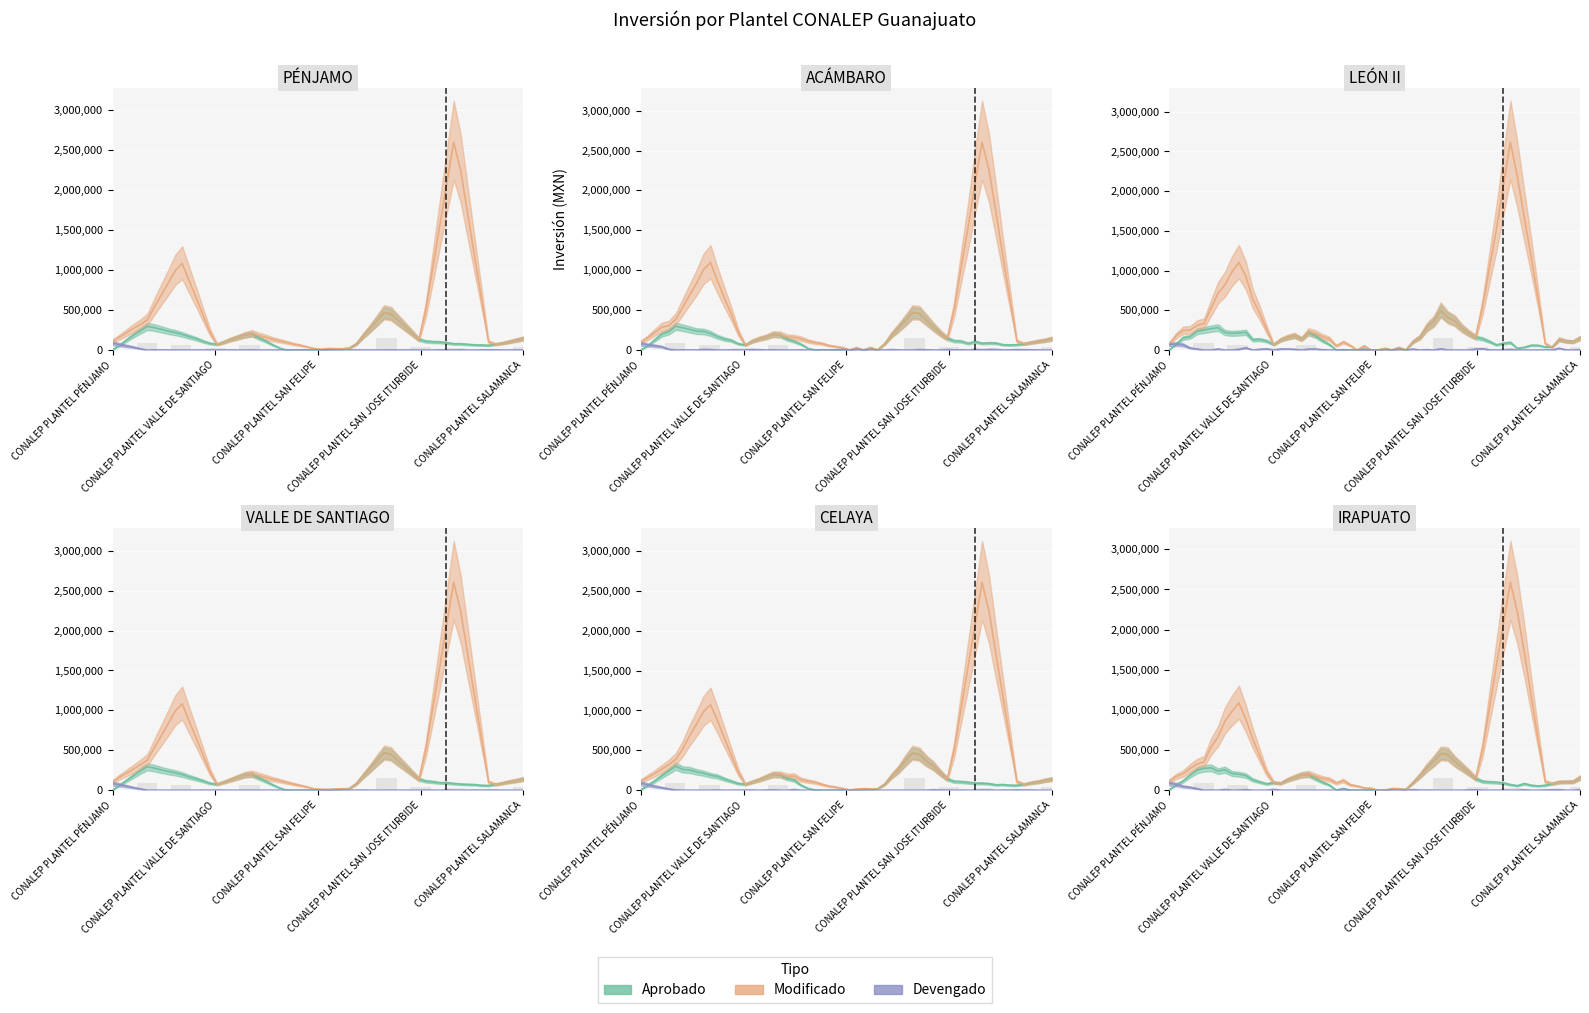

Reading left to right, list all the values displayed in this chart.

Aprobado: 0.0	297138.0	200000.0	65000.0	210000.0	0.0	0.0	22000.0	500000.0	115000.0	80000.0	54000.0	140000.0
Modificado: 108500.0	367138.0	1117628.0	65000.0	210000.0	103240.0	10248.0	22000.0	500000.0	115000.0	2690071.0	54000.0	140000.0
Devengado: 84100.0	0.0	0.0	0.0	0.0	0.0	0.0	0.0	0.0	0.0	6.0	0.0	0.0